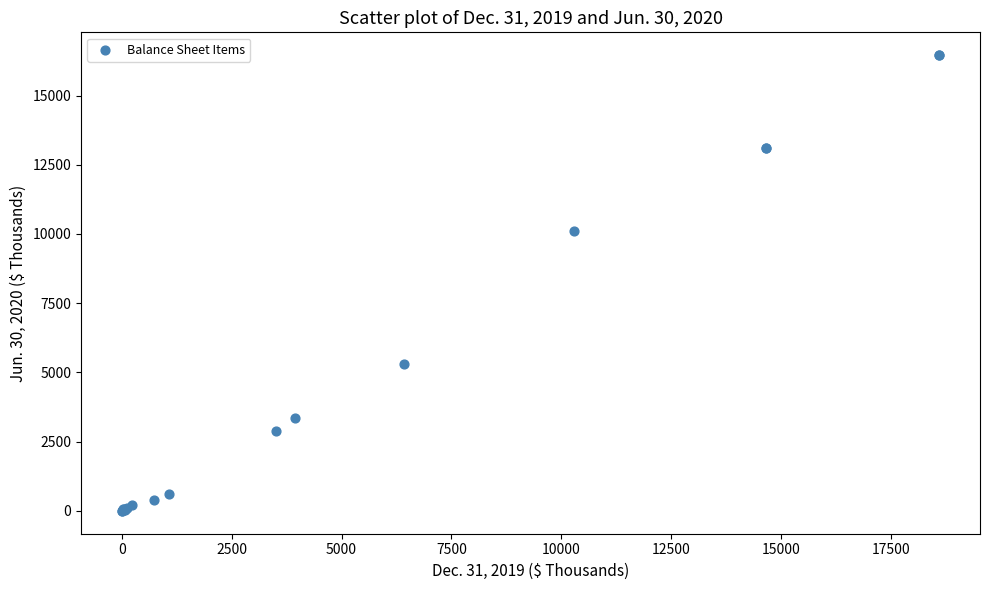

What Y value in the scatter plot is closest to 8229?

10104